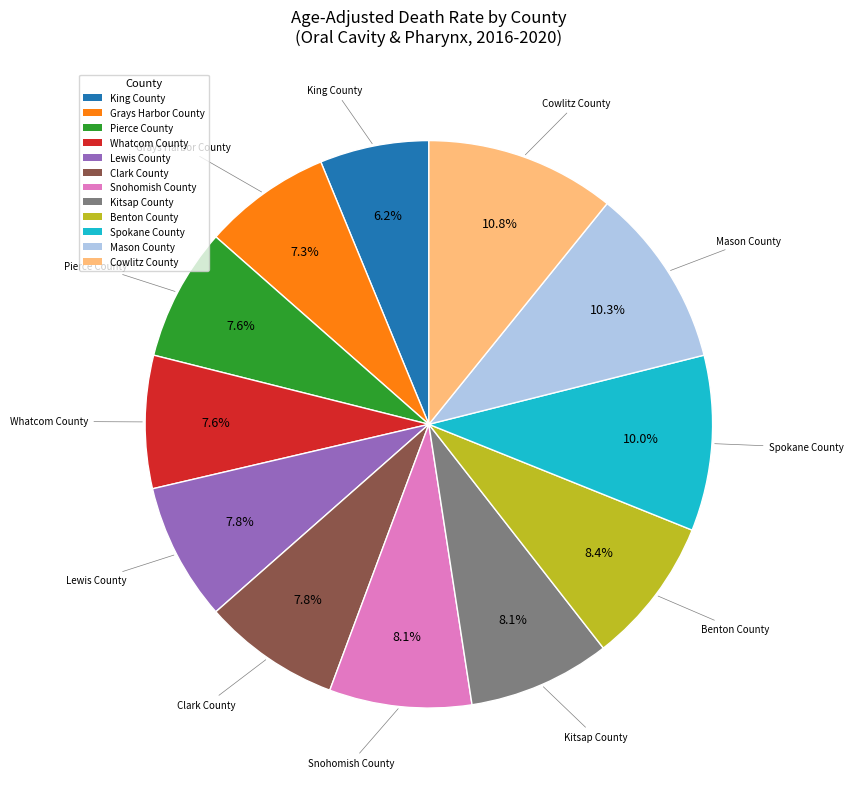

Is there any slice that represents more than half of the pie?

No